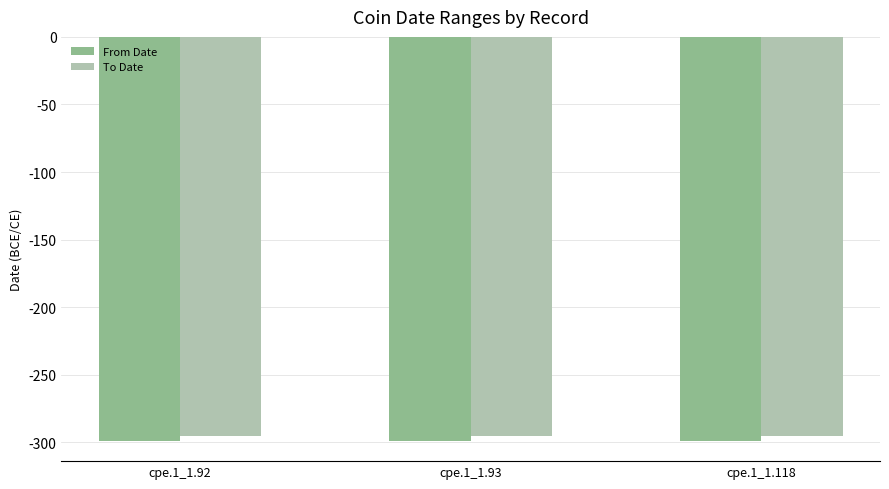

Where is From Date nearest to the value -299?

cpe.1_1.92